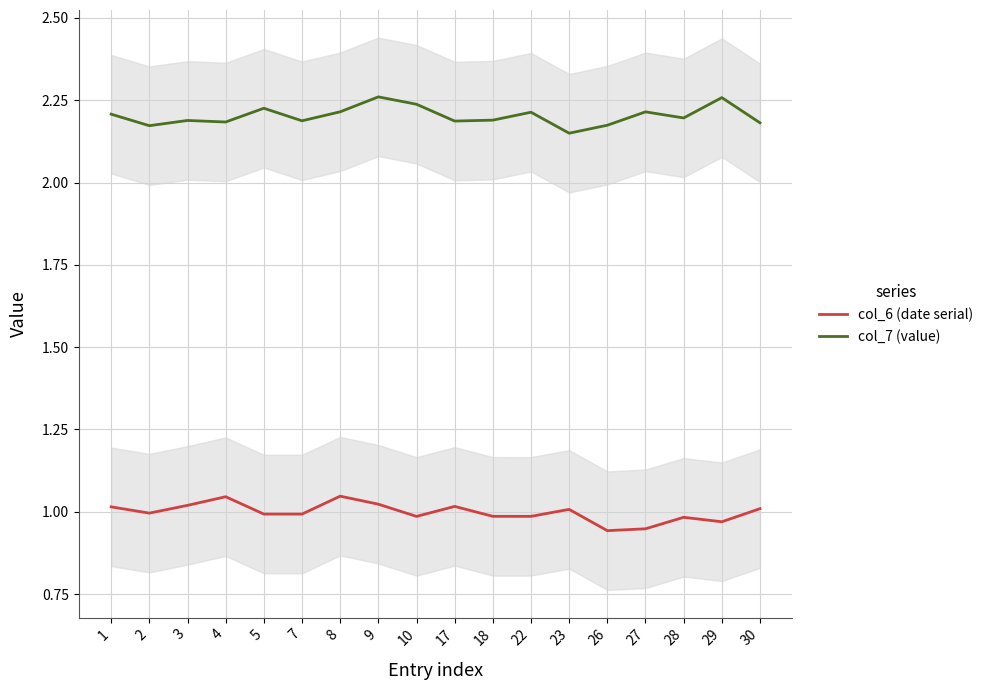

What are all the series names shown in the legend?

col_6 (date serial), col_7 (value)